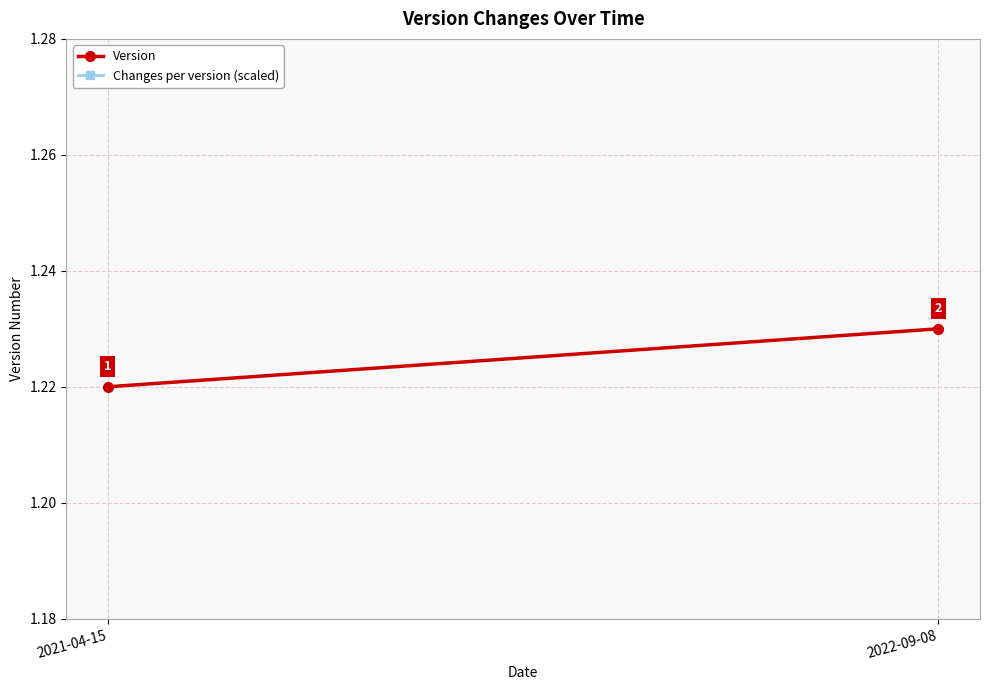

Which label corresponds to the smallest value in the chart?

2021-04-15